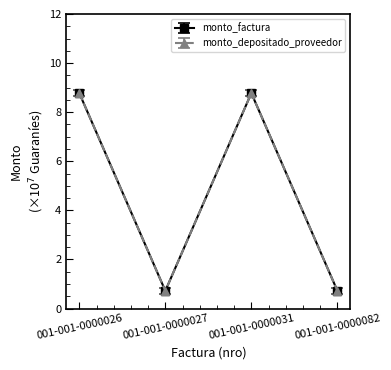

Does the chart have visible grid lines?

No